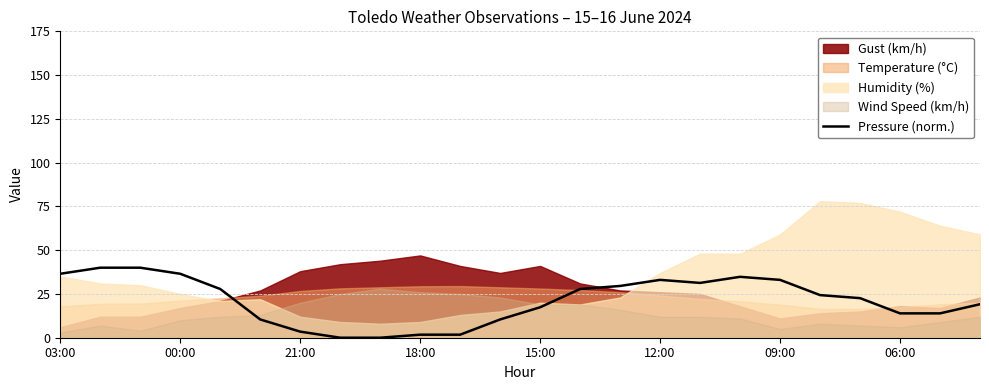

True or false: Pressure (norm.) has a value of 10.7 at 15:00.

False